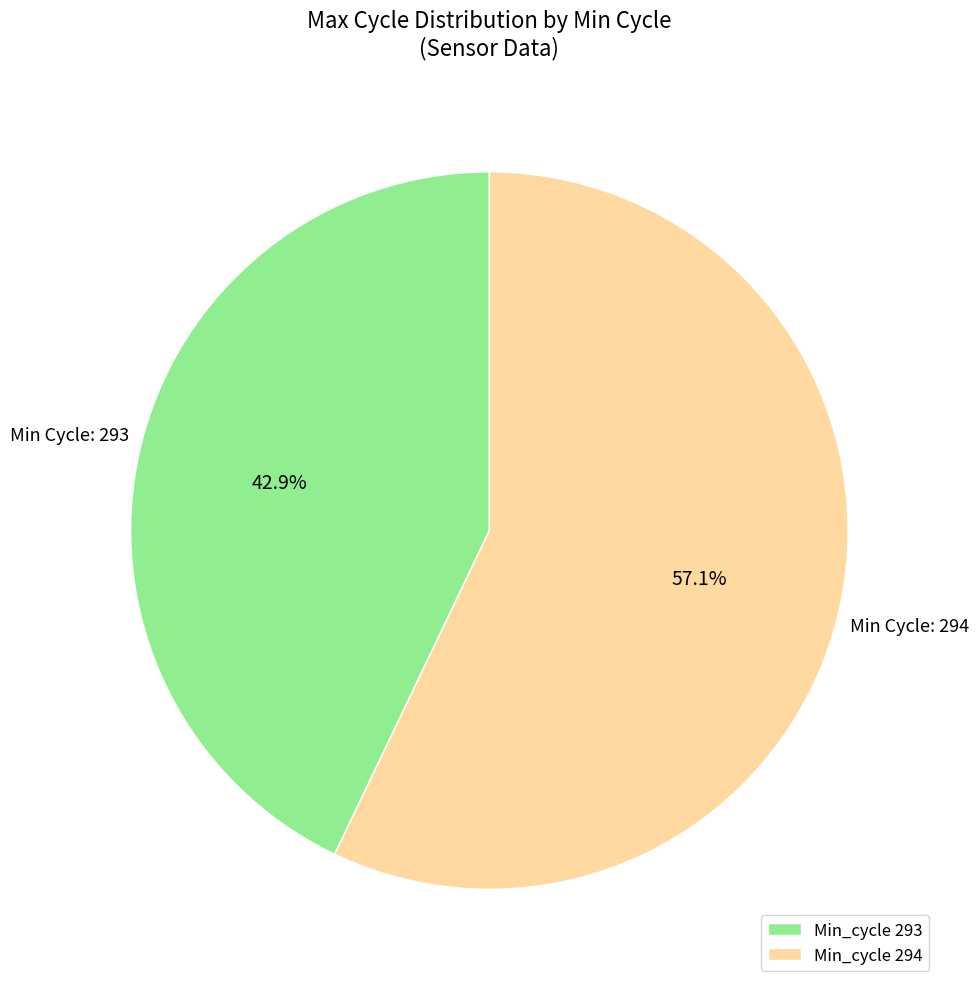

Rank the categories by value from highest to lowest.

Min_cycle 294, Min_cycle 293